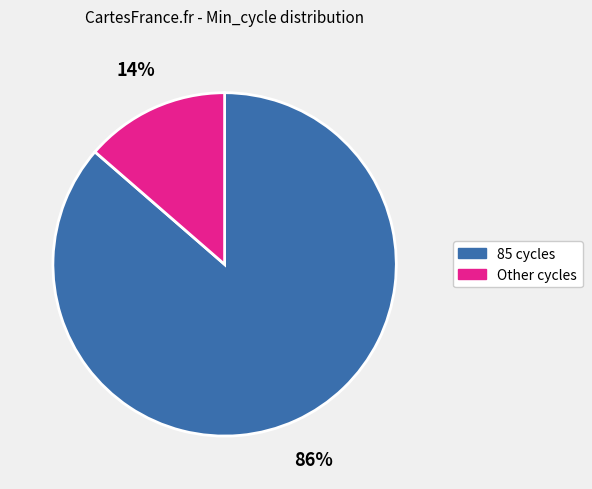

Does any single category account for the majority?

Yes